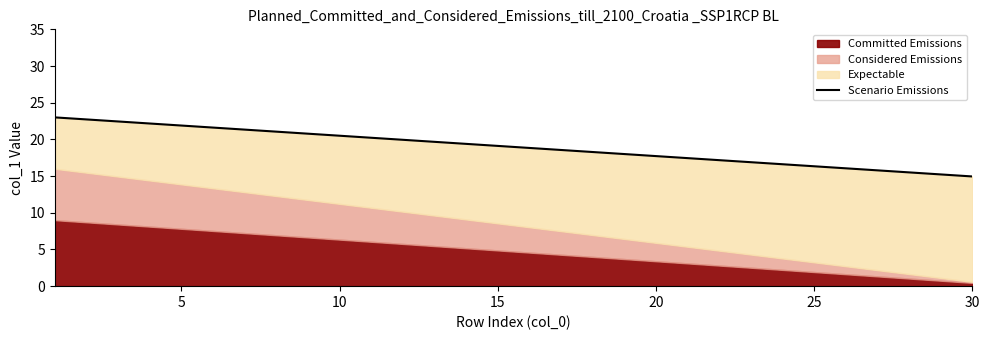

What is the greatest value displayed?

23.0